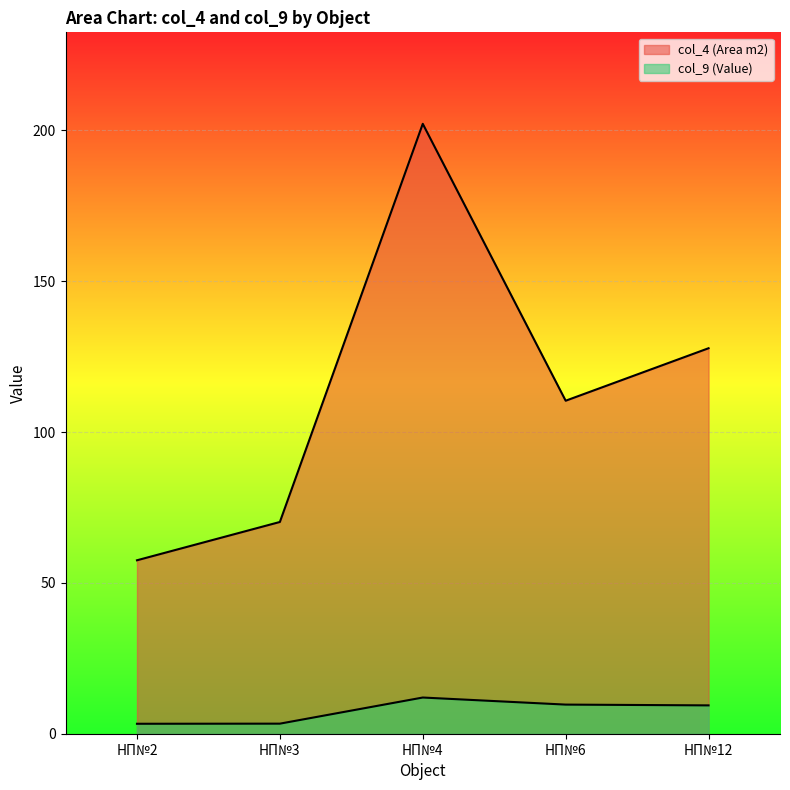

What is the average value of the col_4 (Area m2) series?

113.6